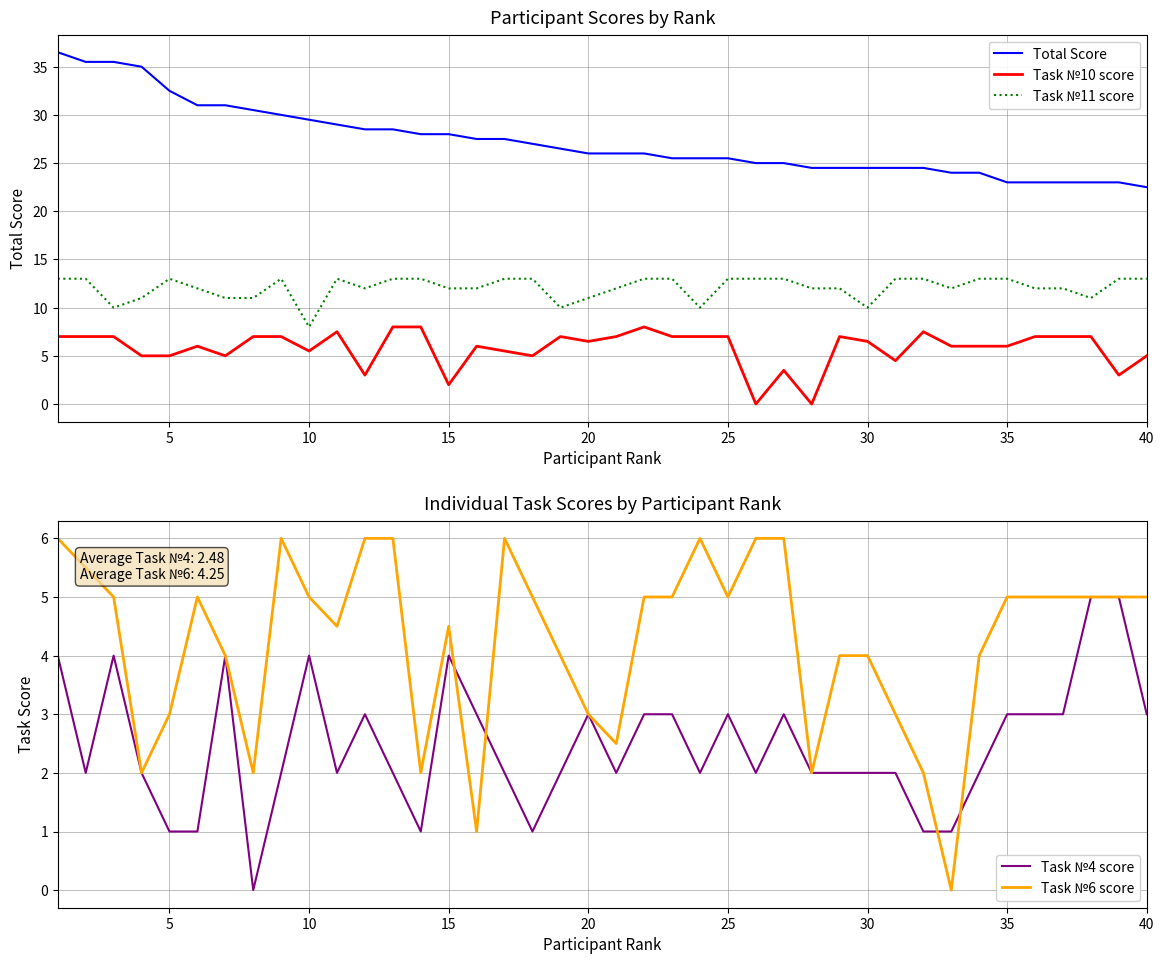

The Task №10 score series shows 1.5 at 35. True or false?

False